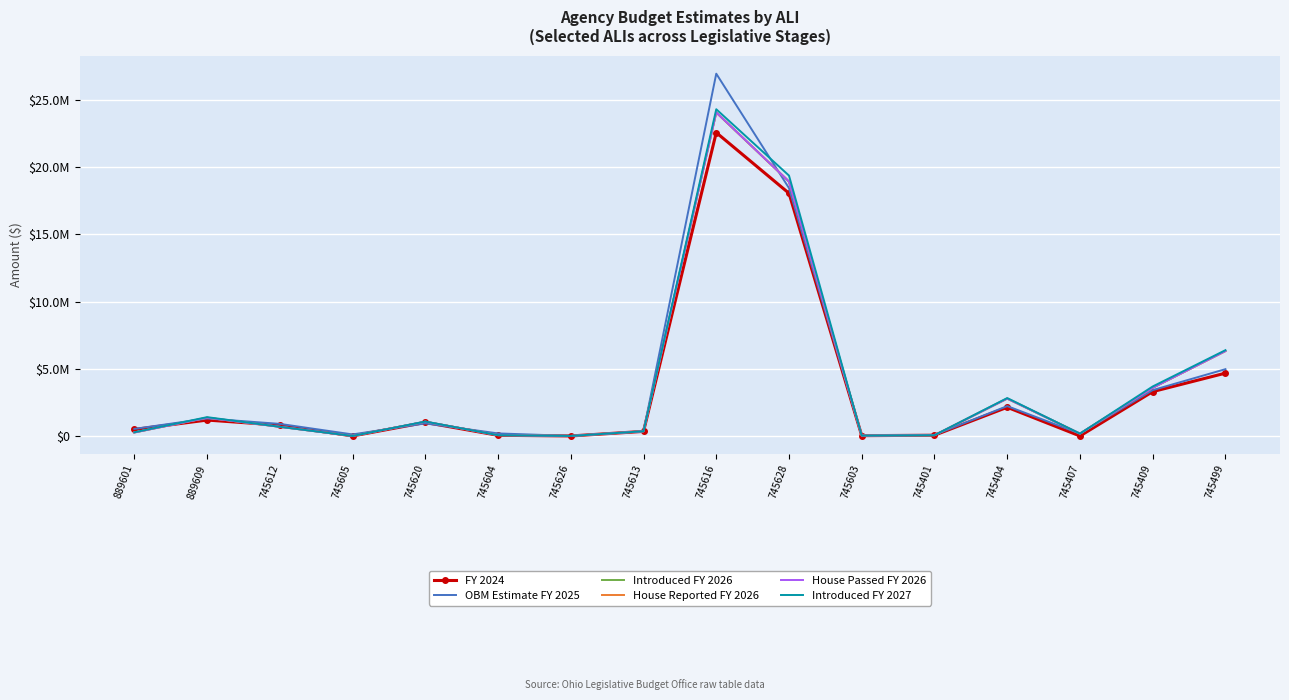

How many values in House Passed FY 2026 are above zero?

14